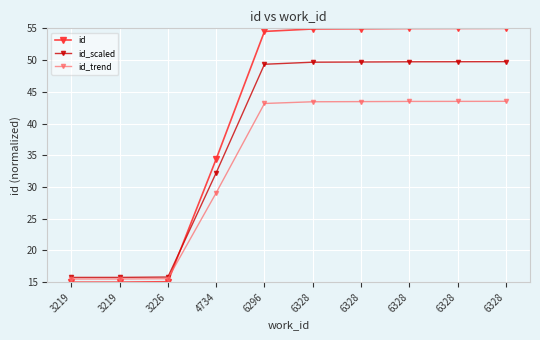

At which label is id_scaled closest to 32?

4734